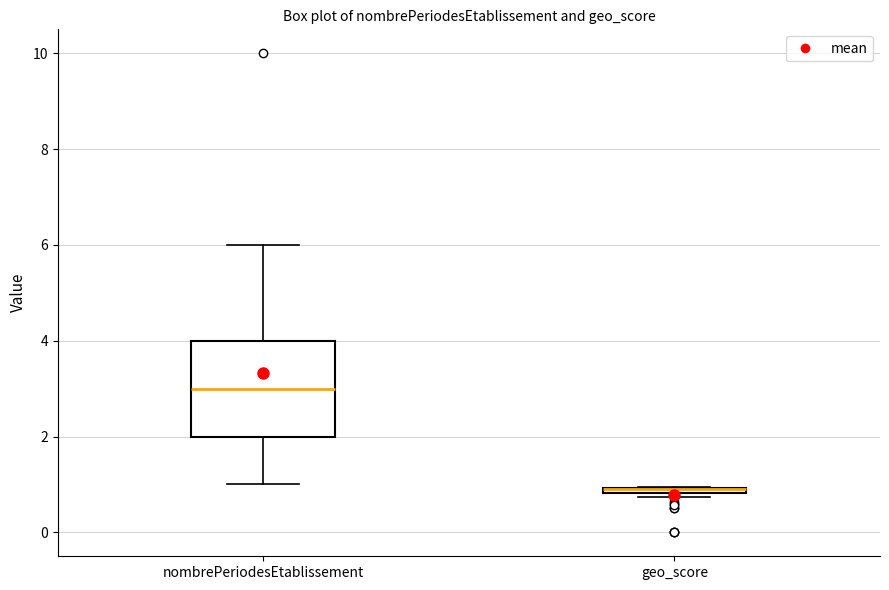

Which box is the tallest, from its lower edge to its upper edge?

nombrePeriodesEtablissement